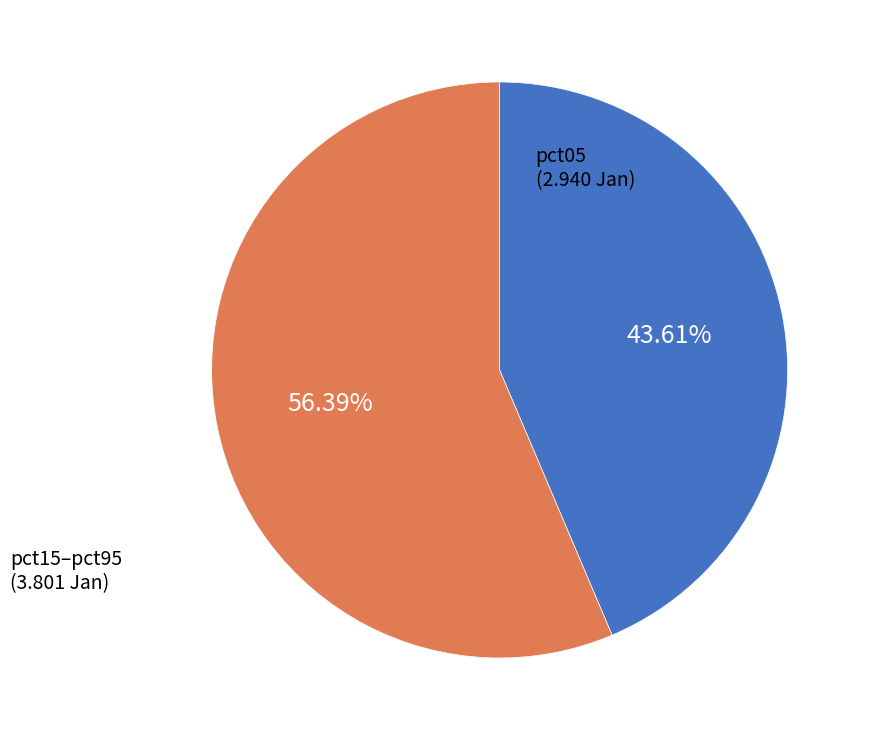

Combined, do pct15–pct95 and pct05 account for over 50%?

Yes